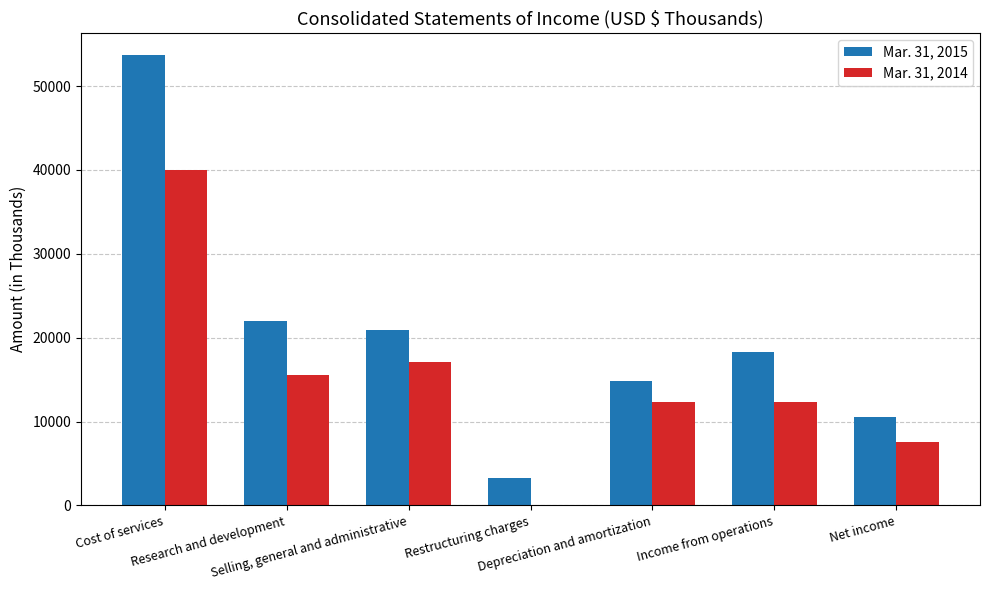

The value of Mar. 31, 2015 at Selling, general and administrative is 34017. True or false?

False